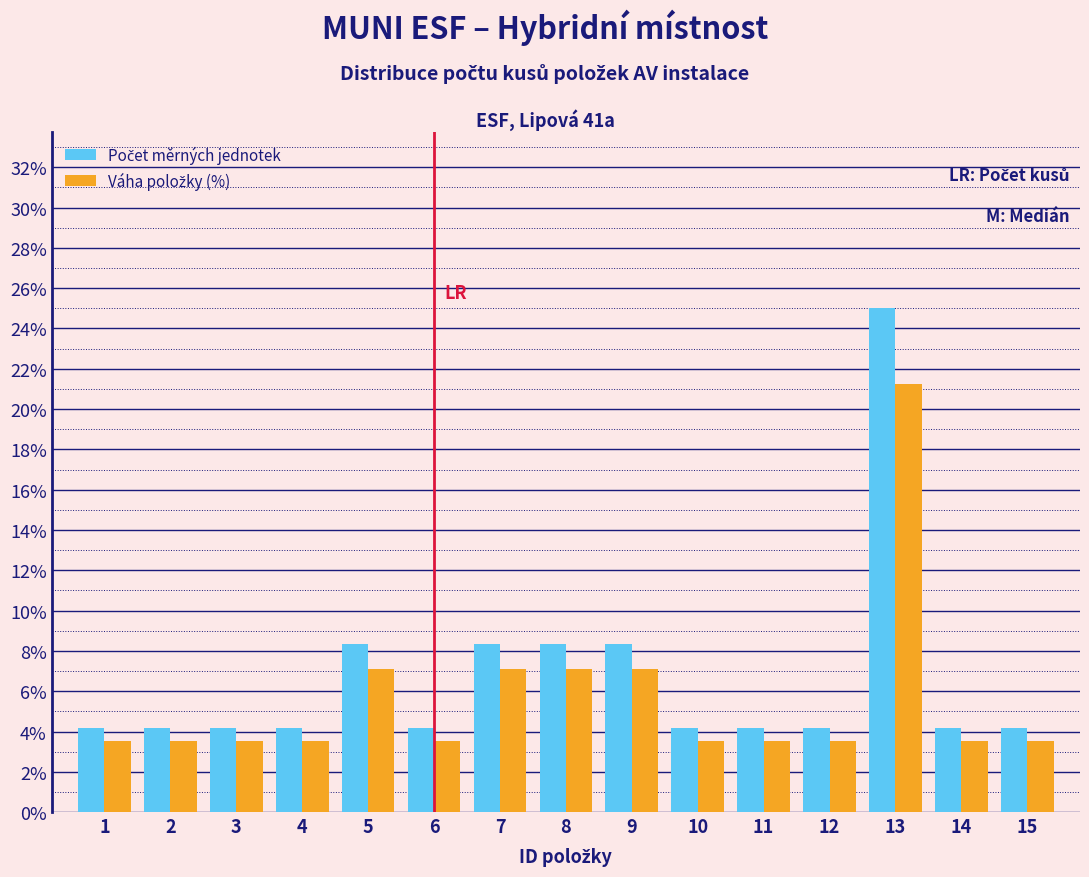

At which category is the sum across all series the highest?

13